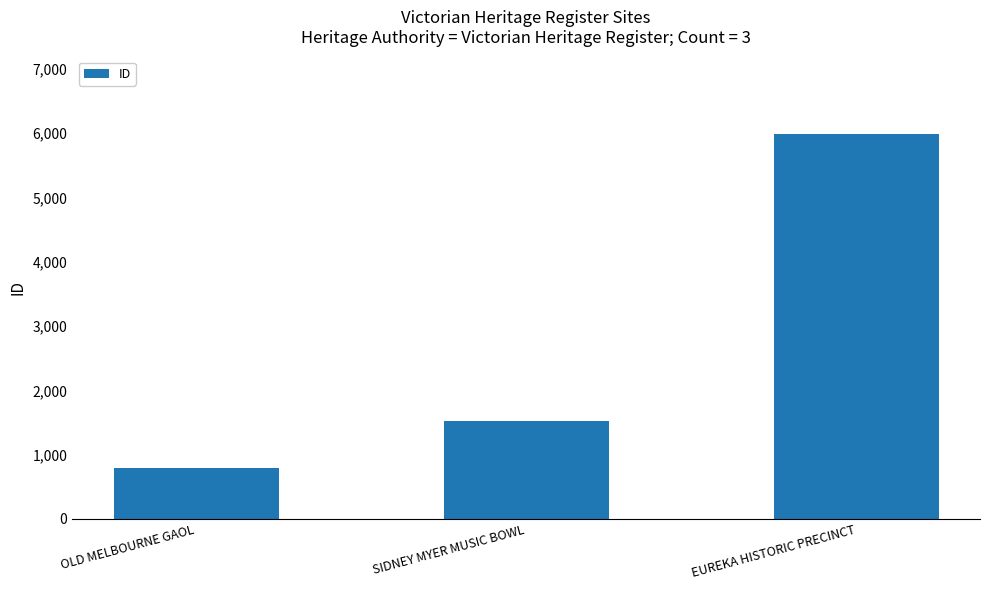

Read the value at SIDNEY MYER MUSIC BOWL.

1528